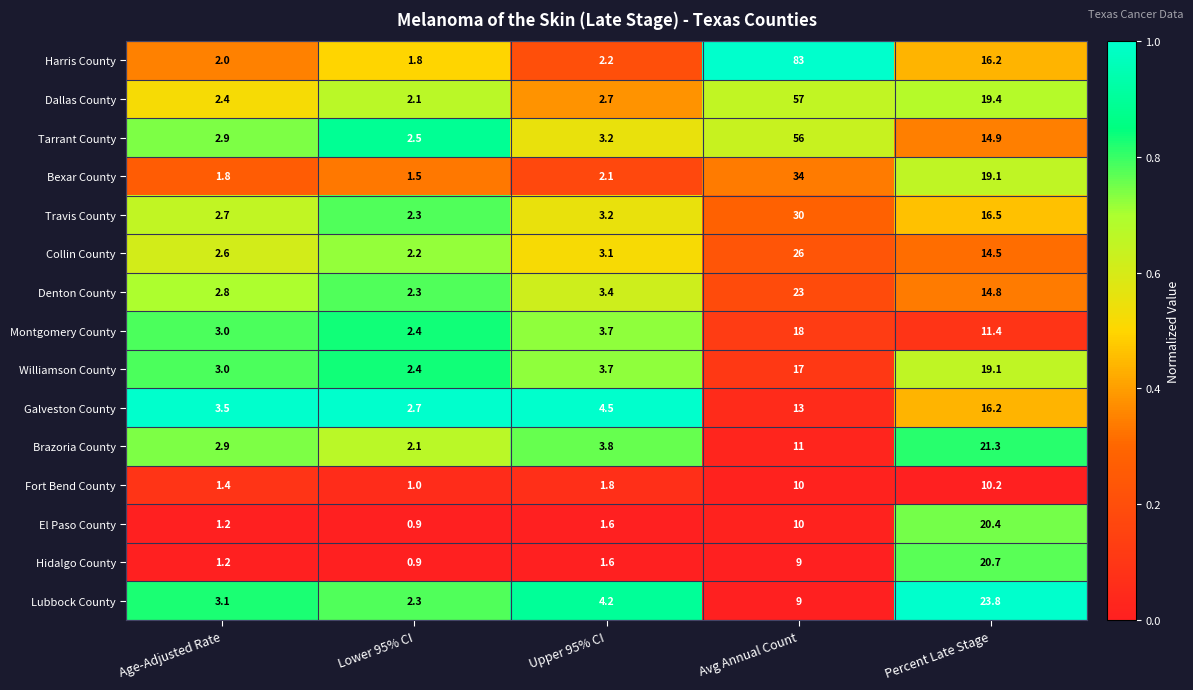

Is it true that Fort Bend County equals 1.8 at Upper 95% CI?

True